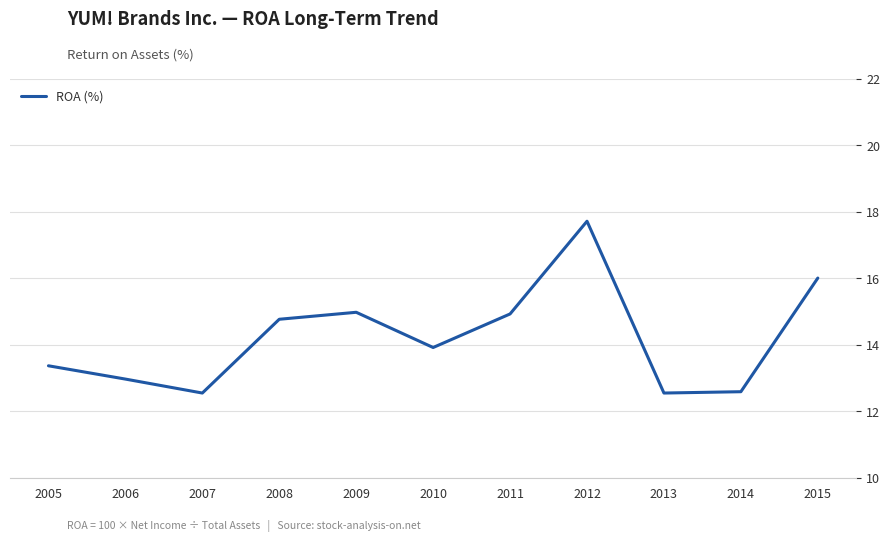

Count the number of categories in the chart.

11